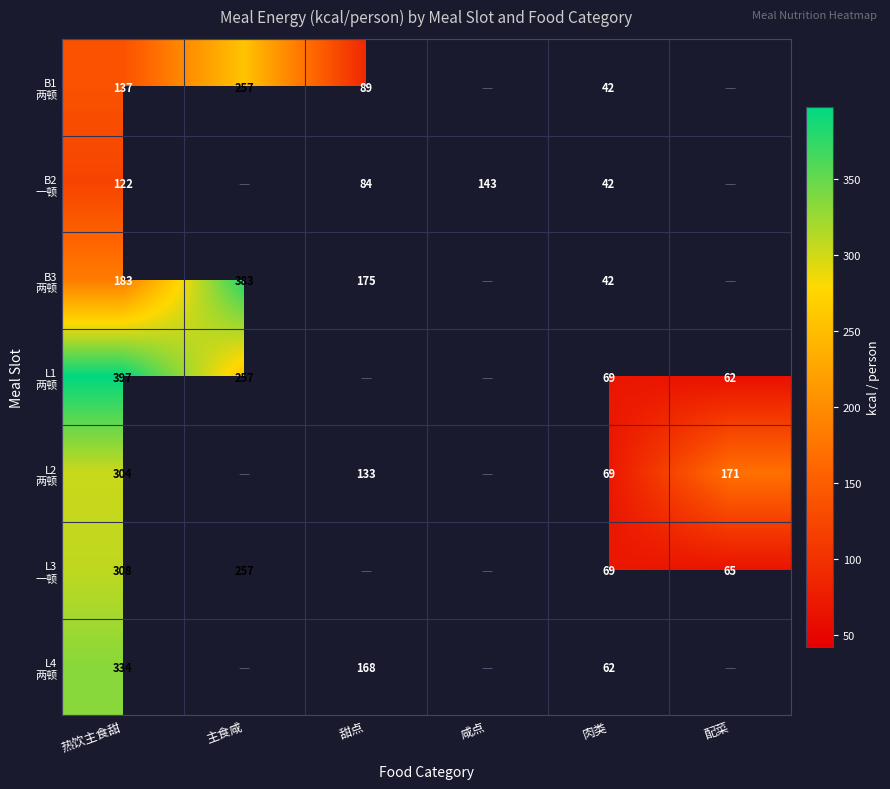

What is the sum of the L3 一顿 values at 肉类 and 主食咸?

325.8